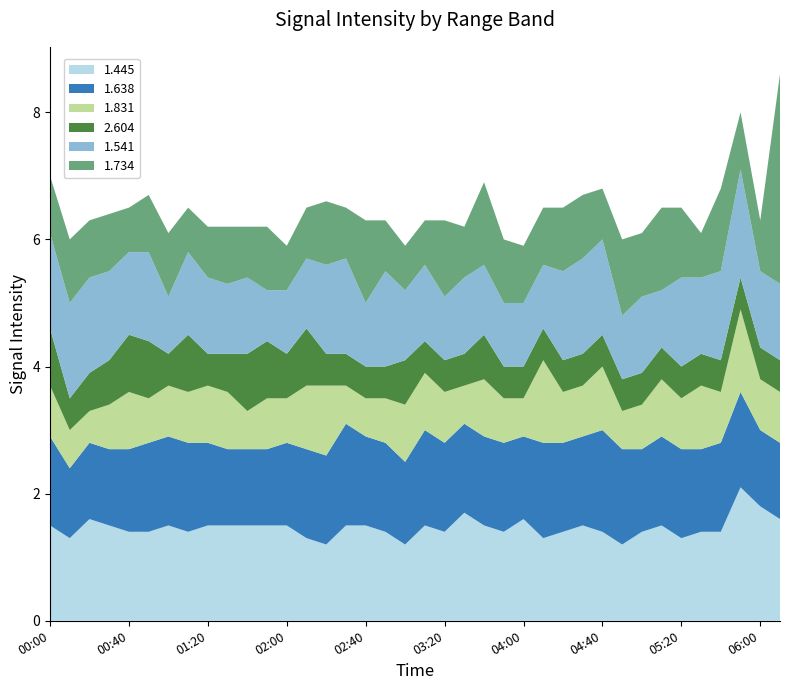

Reading left to right, transcribe all the data shown in this chart.

1.445: 1.5	1.3	1.6	1.5	1.4	1.4	1.5	1.4	1.5	1.5	1.5	1.5	1.5	1.3	1.2	1.5	1.5	1.4	1.2	1.5	1.4	1.7	1.5	1.4	1.6	1.3	1.4	1.5	1.4	1.2	1.4	1.5	1.3	1.4	1.4	2.1	1.8	1.6
1.638: 1.4	1.1	1.2	1.2	1.3	1.4	1.4	1.4	1.3	1.2	1.2	1.2	1.3	1.4	1.4	1.6	1.4	1.4	1.3	1.5	1.4	1.4	1.4	1.4	1.3	1.5	1.4	1.4	1.6	1.5	1.3	1.4	1.4	1.3	1.4	1.5	1.2	1.2
1.831: 0.8	0.6	0.5	0.7	0.9	0.7	0.8	0.8	0.9	0.9	0.6	0.8	0.7	1.0	1.1	0.6	0.6	0.7	0.9	0.9	0.8	0.6	0.9	0.7	0.6	1.3	0.8	0.8	1.0	0.6	0.7	0.9	0.8	1.0	0.8	1.3	0.8	0.8
2.604: 0.9	0.5	0.6	0.7	0.9	0.9	0.5	0.9	0.5	0.6	0.9	0.9	0.7	0.9	0.5	0.5	0.5	0.5	0.7	0.5	0.5	0.5	0.7	0.5	0.5	0.5	0.5	0.5	0.5	0.5	0.5	0.5	0.5	0.5	0.5	0.5	0.5	0.5
1.541: 1.5	1.5	1.5	1.4	1.3	1.4	0.9	1.3	1.2	1.1	1.2	0.8	1.0	1.1	1.4	1.5	1.0	1.5	1.1	1.2	1.0	1.2	1.1	1.0	1.0	1.0	1.4	1.5	1.5	1.0	1.2	0.9	1.4	1.2	1.4	1.7	1.2	1.2
1.734: 0.9	1.0	0.9	0.9	0.7	0.9	1.0	0.7	0.8	0.9	0.8	1.0	0.7	0.8	1.0	0.8	1.3	0.8	0.7	0.7	1.2	0.8	1.3	1.0	0.9	0.9	1.0	1.0	0.8	1.2	1.0	1.3	1.1	0.7	1.3	0.9	0.8	3.3